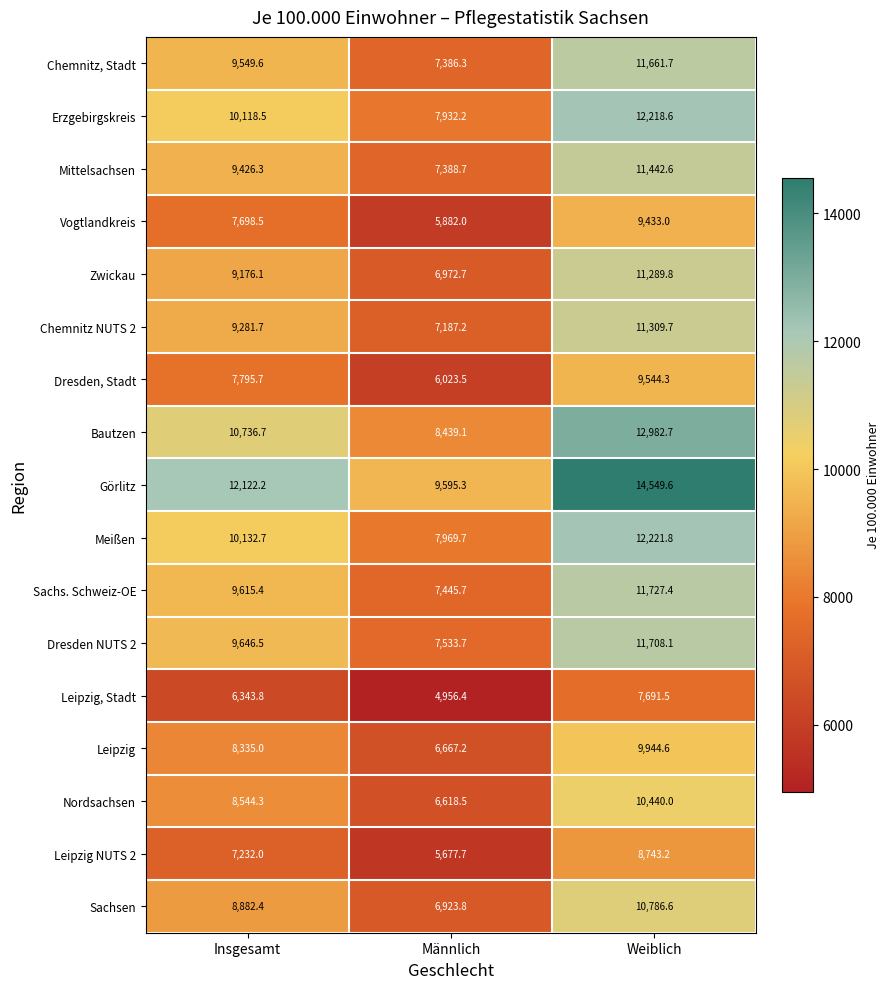

What value does the Meißen series have at Insgesamt?

10132.7